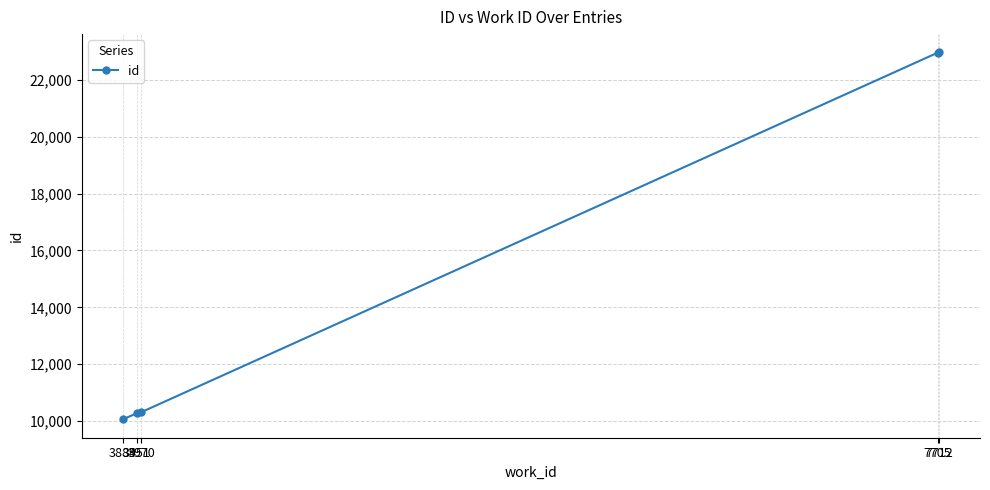

What is the value of the 5th point from the left?

22967